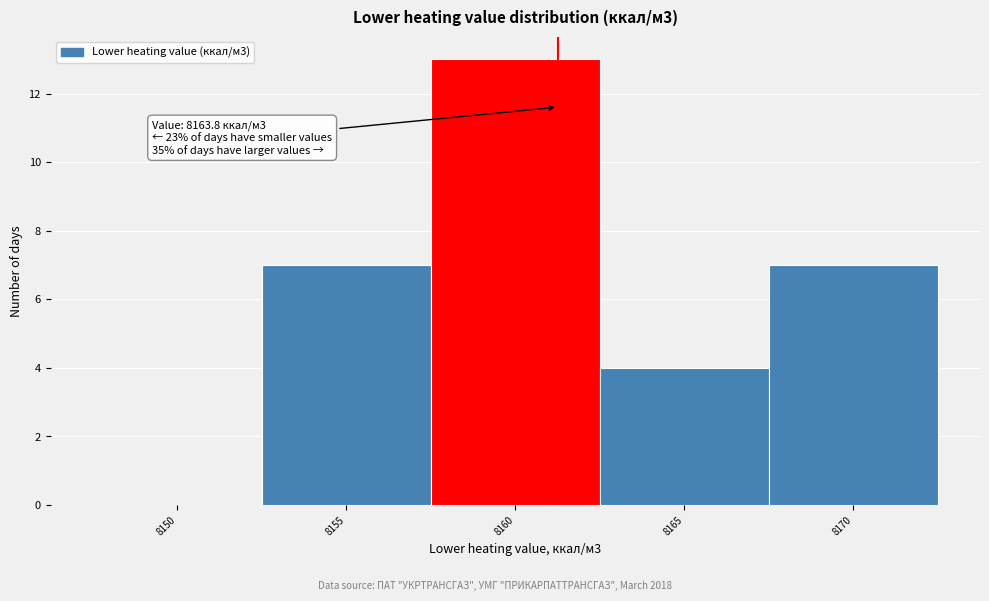

Reading left to right, list all the values displayed in this chart.

8150=0	8155=7	8160=13	8165=4	8170=7